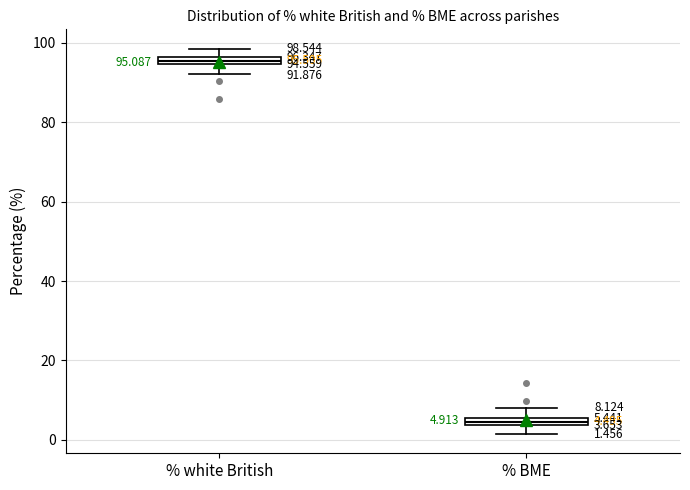

Which box has the lowest median line?

% BME